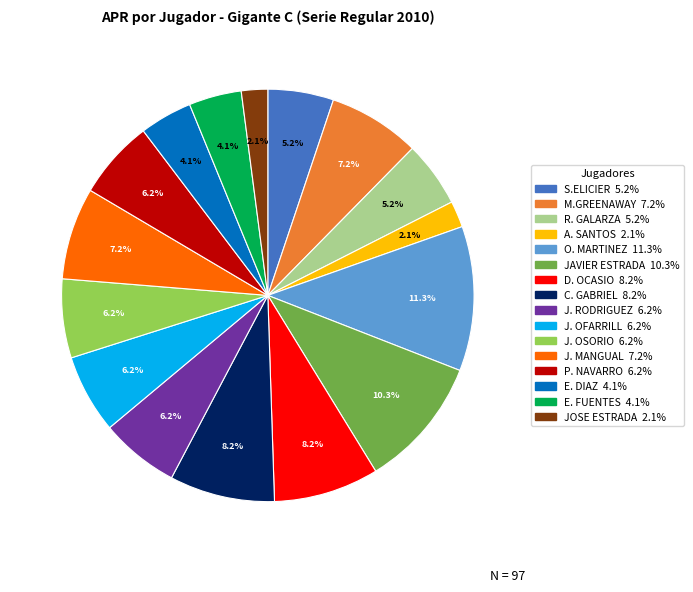

Is J. OSORIO the majority of the pie?

No